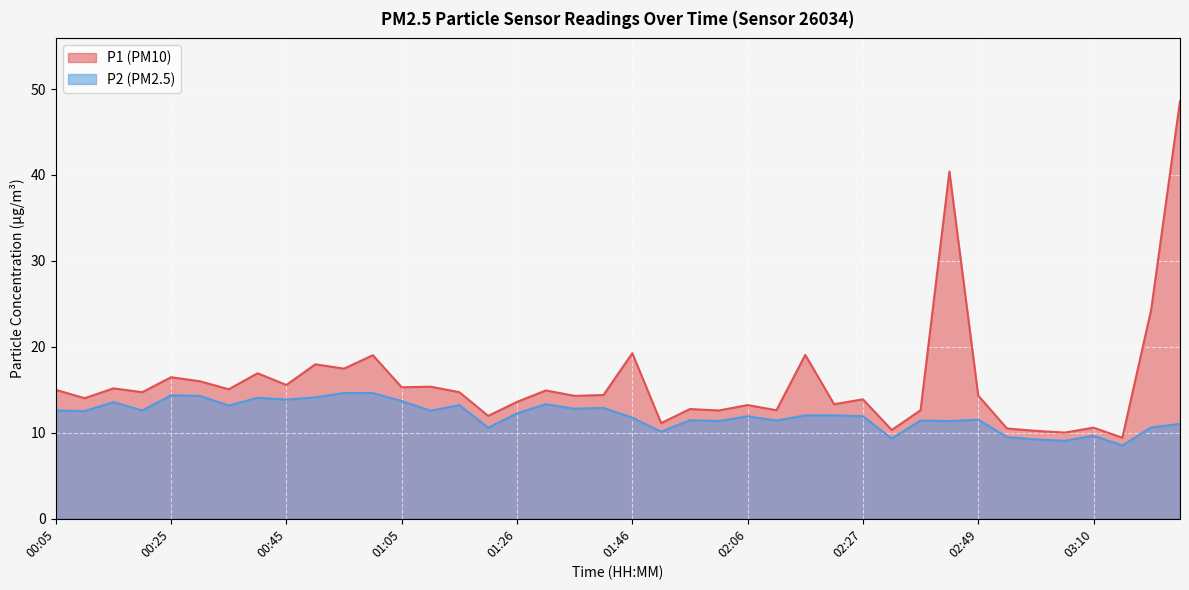

Where is P2 nearest to the value 11?

03:27